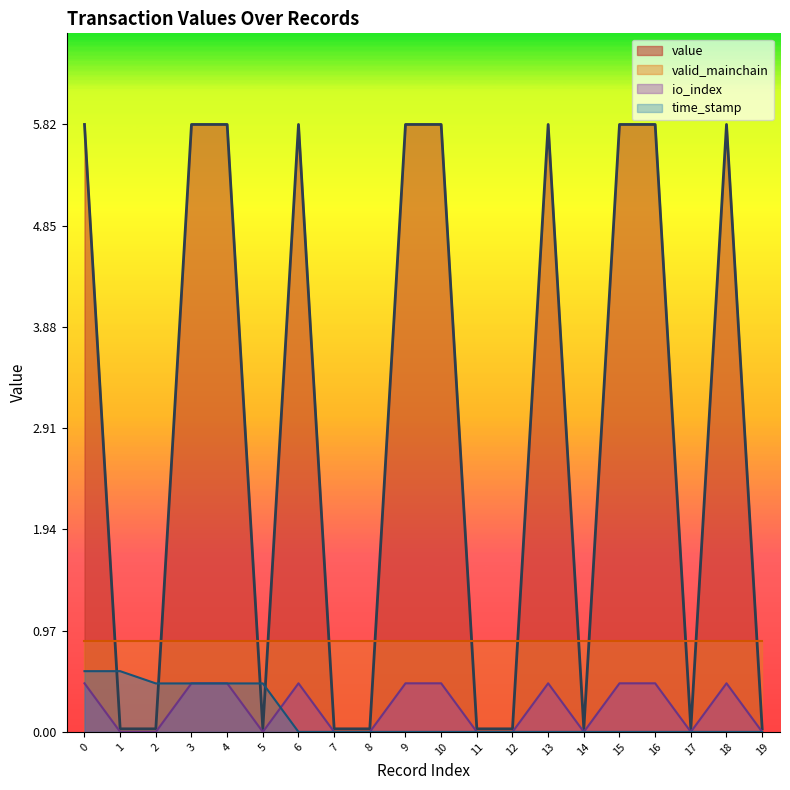

What is the value of the io_index point at the 7th from the left?

0.5